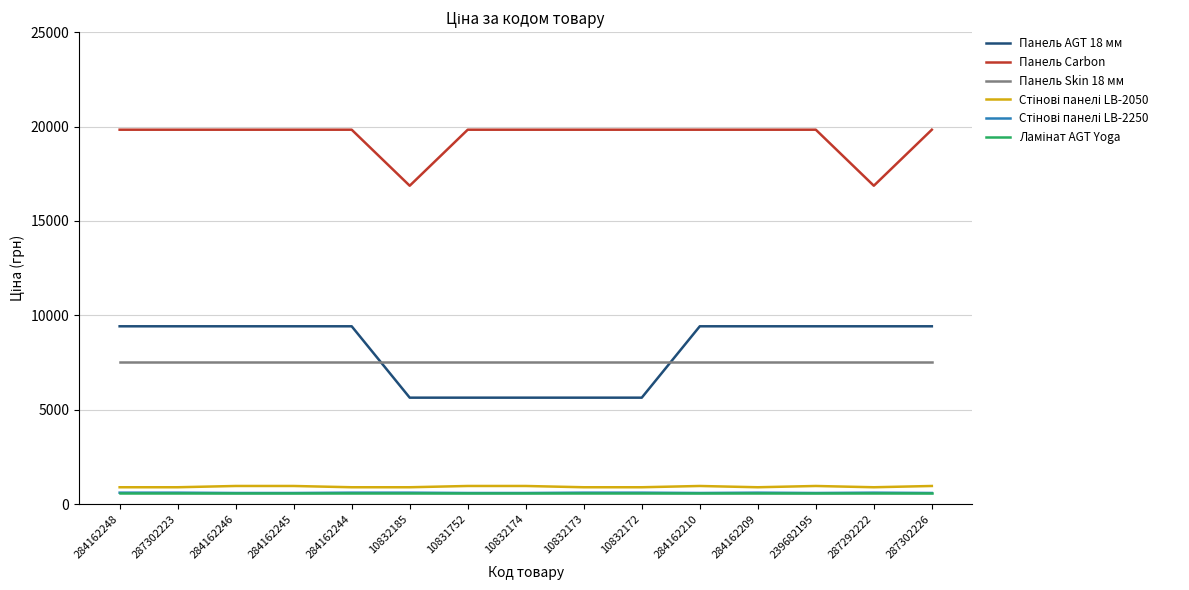

Which series has the widest spread of values?

Панель AGT 18 мм